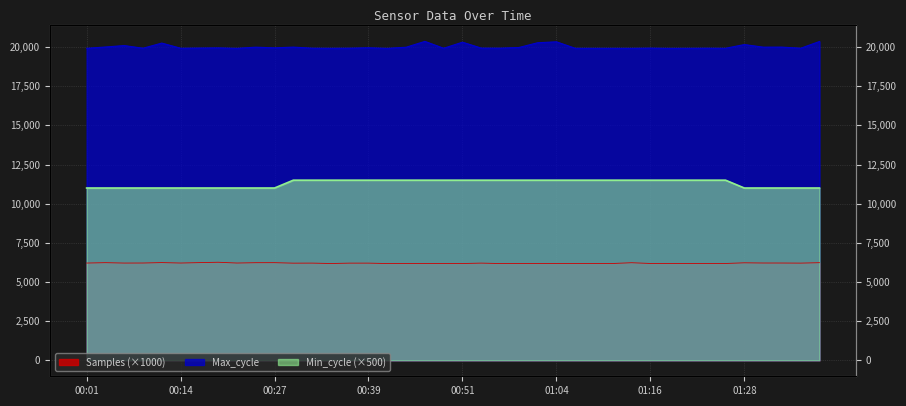

What is the sum of the Min_cycle values at 00:27 and 00:01?

22000.0